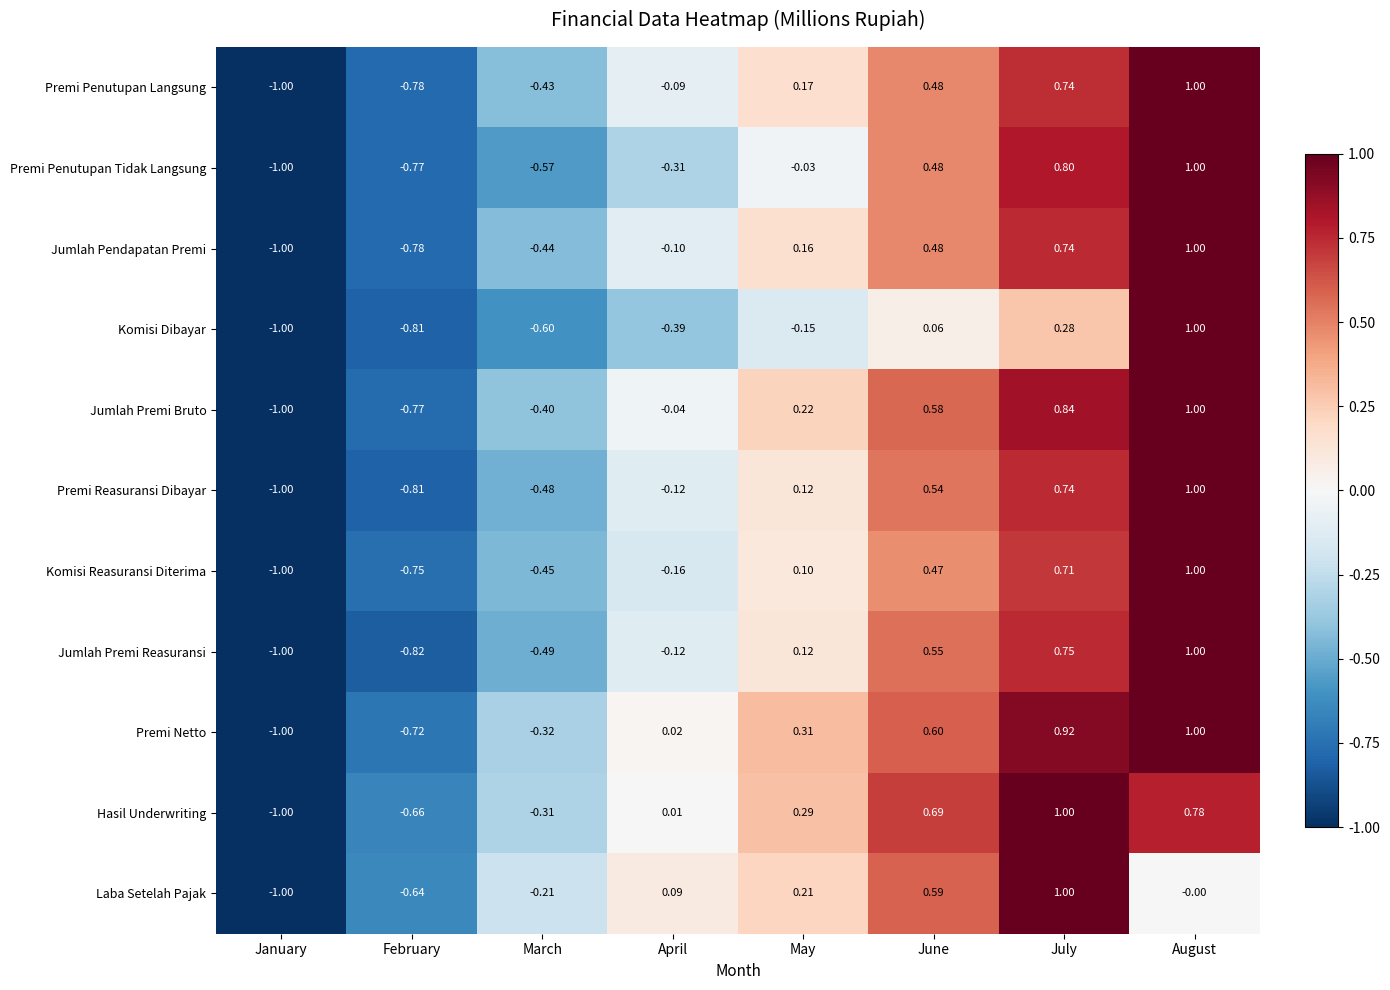

Which series has the largest total across all categories?

Premi Netto